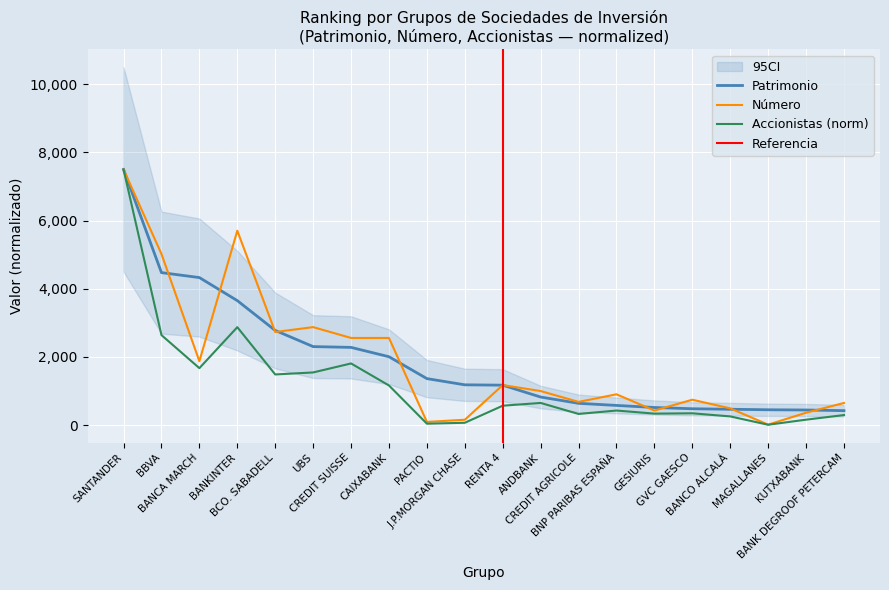

What is the spread (max minus min) of values at BANK DEGROOF PETERCAM?

354.8